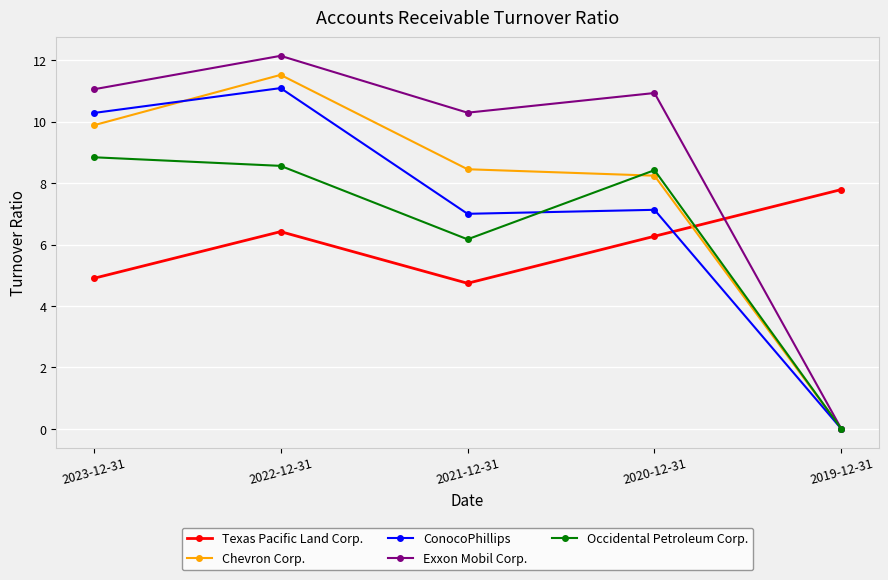

Which label corresponds to the largest value in the chart?

2022-12-31